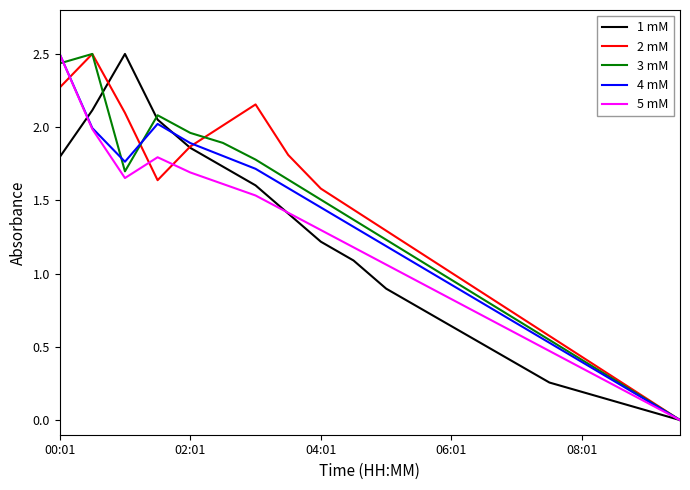

Rank the series by their average value, from highest to lowest.

2 mM, 3 mM, 4 mM, 5 mM, 1 mM